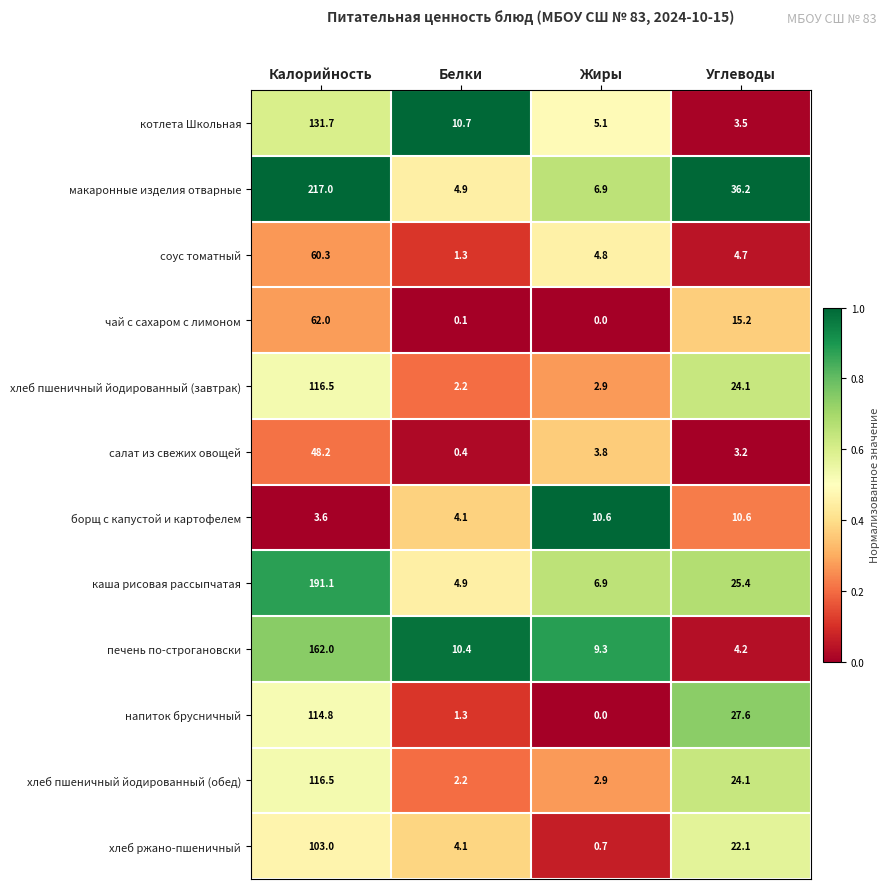

What is the maximum value shown in the chart?

217.0